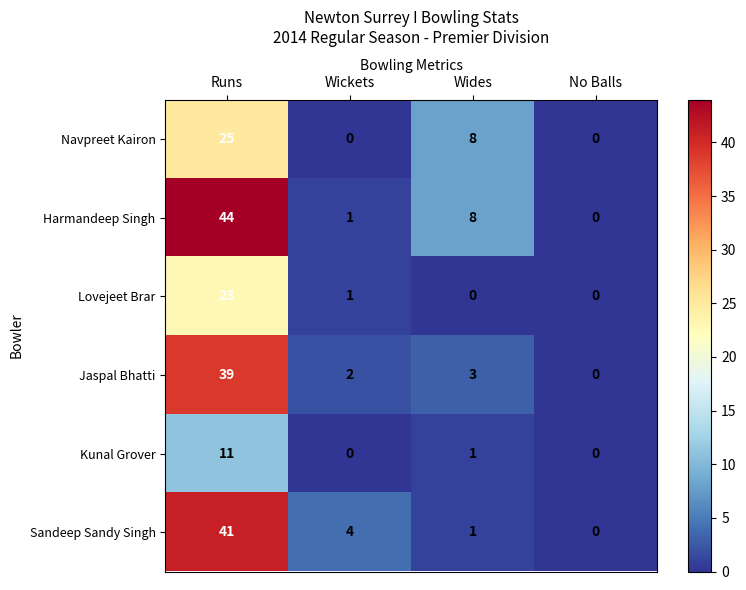

Which series changed the most between Wickets and No Balls?

Sandeep Sandy Singh